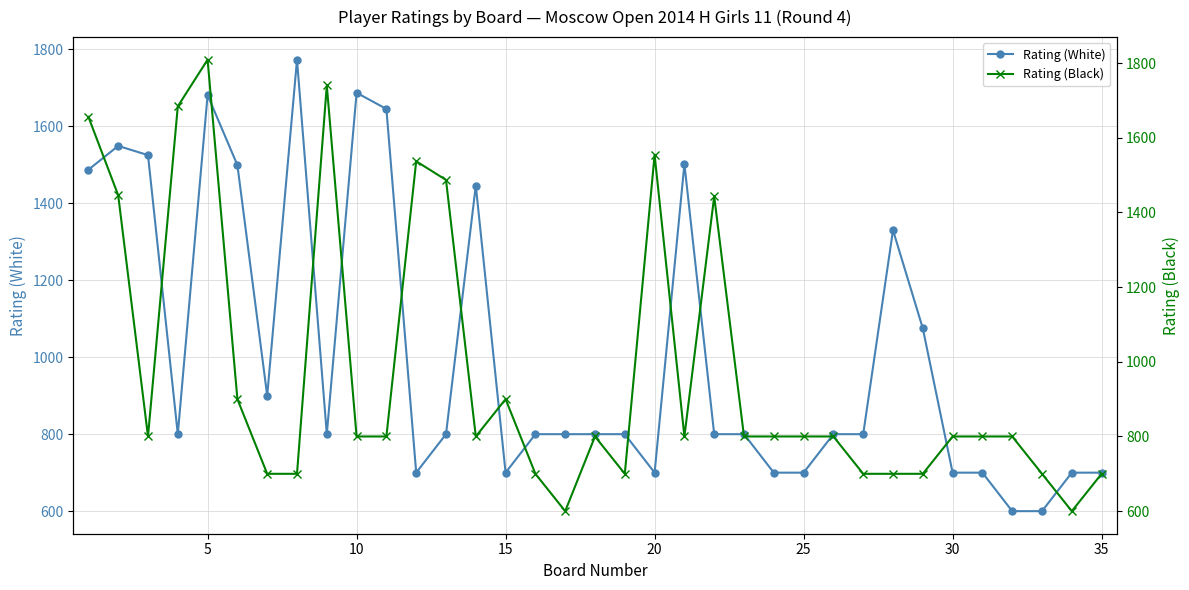

What are all the series names shown in the legend?

Rating (White), Rating (Black)